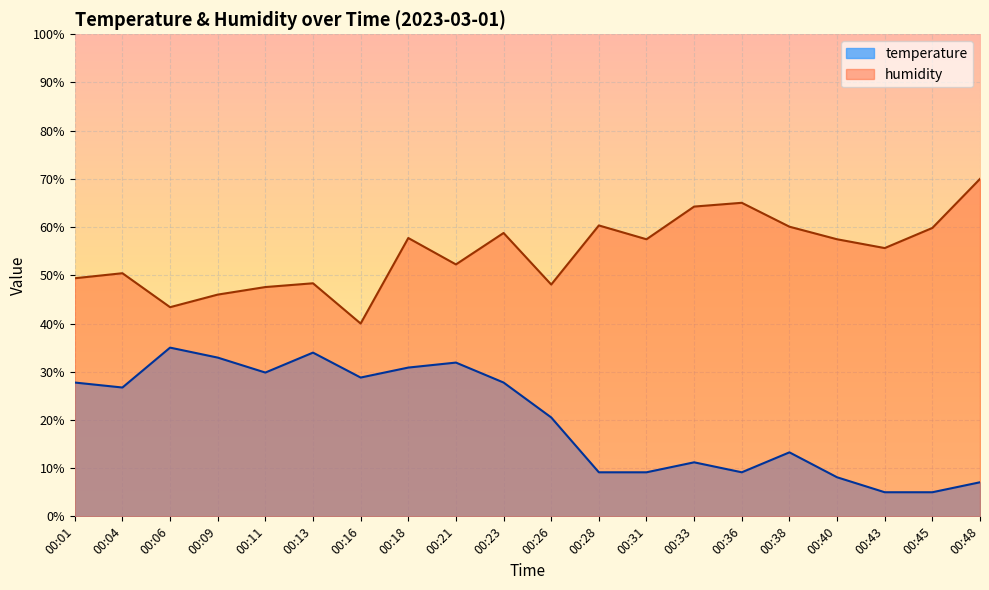

Reading left to right, what are all the values shown in this chart?

temperature: 27.8	26.7	35.0	32.9	29.8	34.0	28.8	30.9	31.9	27.8	20.5	9.1	9.1	11.2	9.1	13.3	8.1	5.0	5.0	7.1
humidity: 49.4	50.4	43.4	46.0	47.6	48.3	40.0	57.7	52.3	58.8	48.1	60.3	57.5	64.3	65.0	60.1	57.5	55.7	59.8	70.0